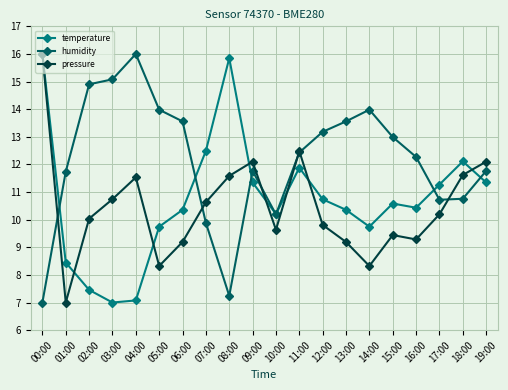

Which series changed the most between 01:00 and 10:00?

pressure